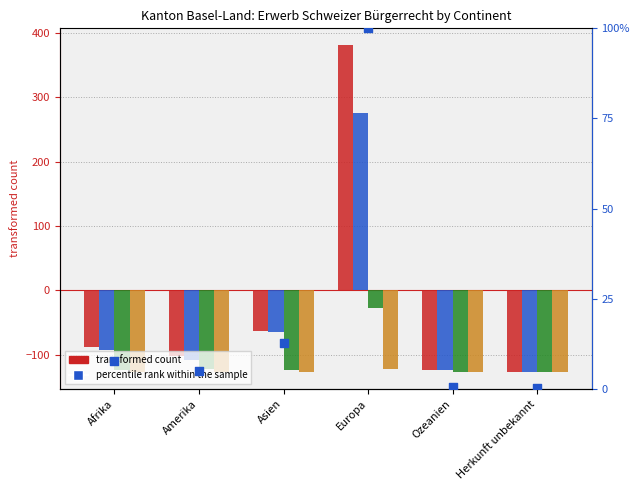

What is the total value across all series at Afrika?

-423.3